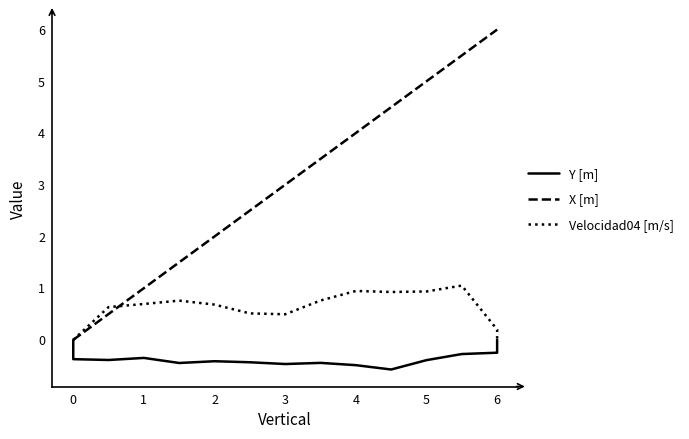

Which series has the largest total across all categories?

X [m]